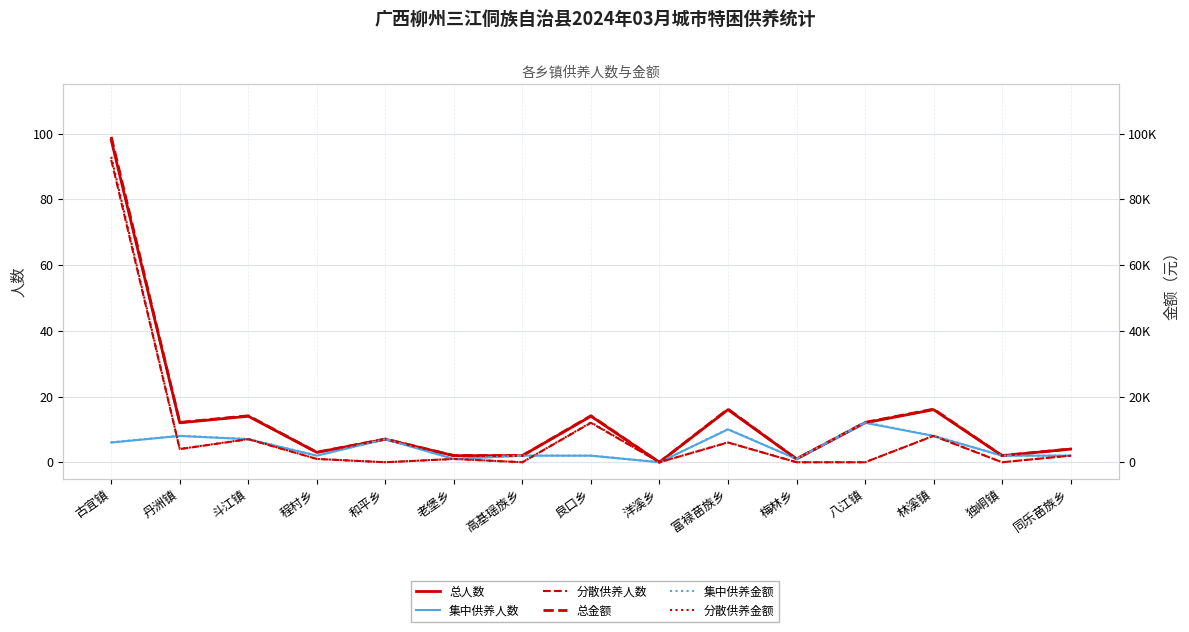

At which category does 总人数 reach its first local peak?

斗江镇